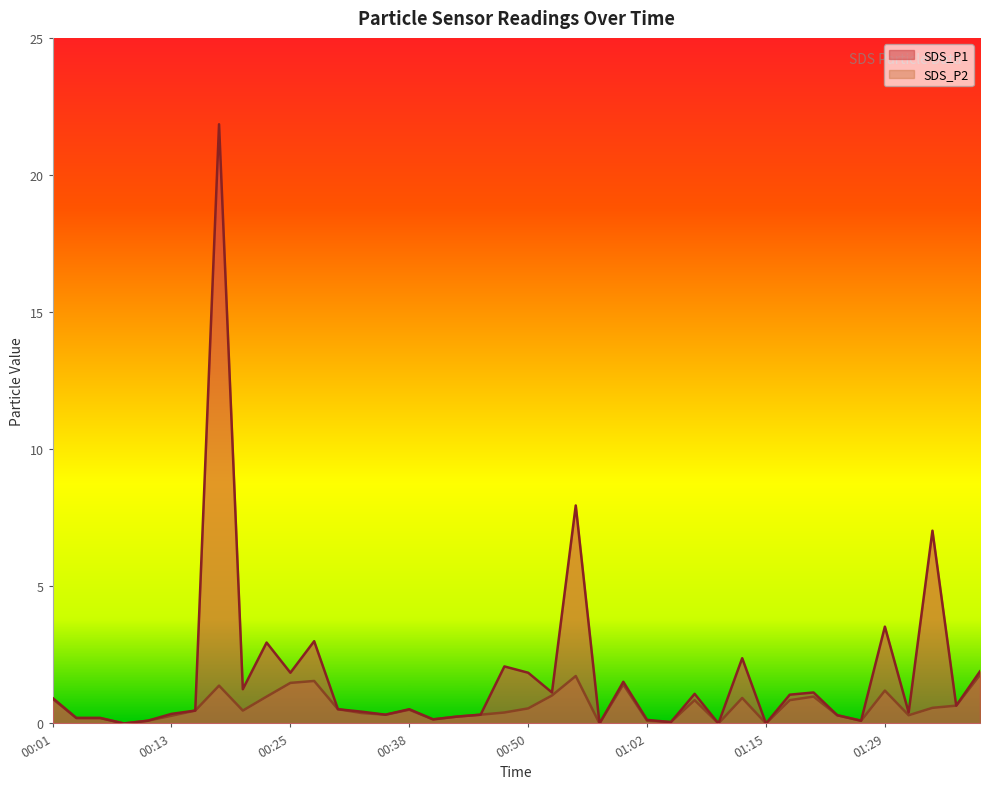

Reading left to right, what are all the values shown in this chart?

SDS_P1: 0.9	0.2	0.2	0.0	0.1	0.3	0.5	21.9	1.2	3.0	1.9	3.0	0.5	0.4	0.3	0.5	0.1	0.2	0.3	2.1	1.9	1.1	8.0	0.0	1.5	0.1	0.1	1.1	0.0	2.4	0.0	1.1	1.1	0.3	0.1	3.5	0.4	7.0	0.7	1.9
SDS_P2: 0.9	0.2	0.2	0.0	0.1	0.3	0.5	1.4	0.5	1.0	1.5	1.6	0.5	0.4	0.3	0.5	0.1	0.2	0.3	0.4	0.6	1.0	1.7	0.0	1.4	0.1	0.1	0.8	0.0	0.9	0.0	0.8	1.0	0.3	0.1	1.2	0.3	0.6	0.7	1.8